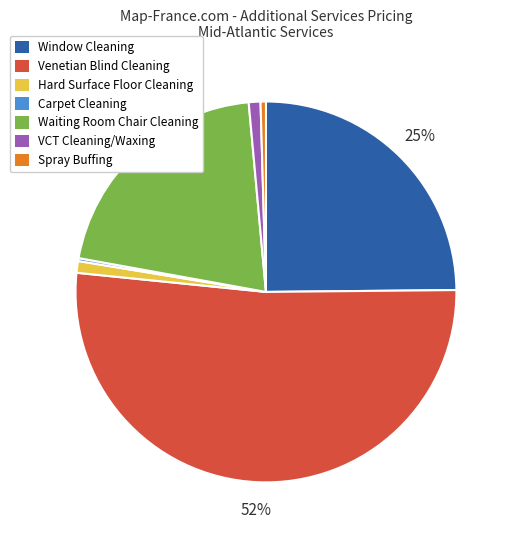

Combined, do Spray Buffing and Venetian Blind Cleaning account for over 50%?

Yes